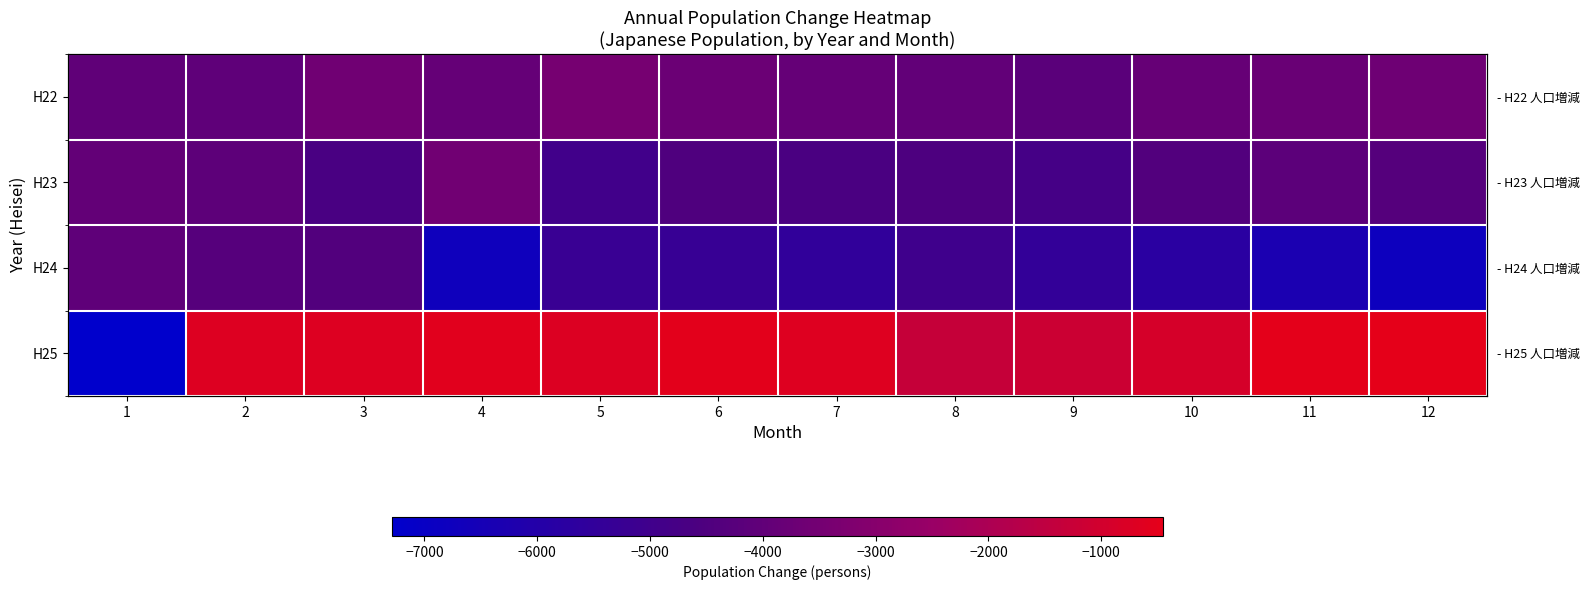

At how many categories does at least one series exceed -3807?

11